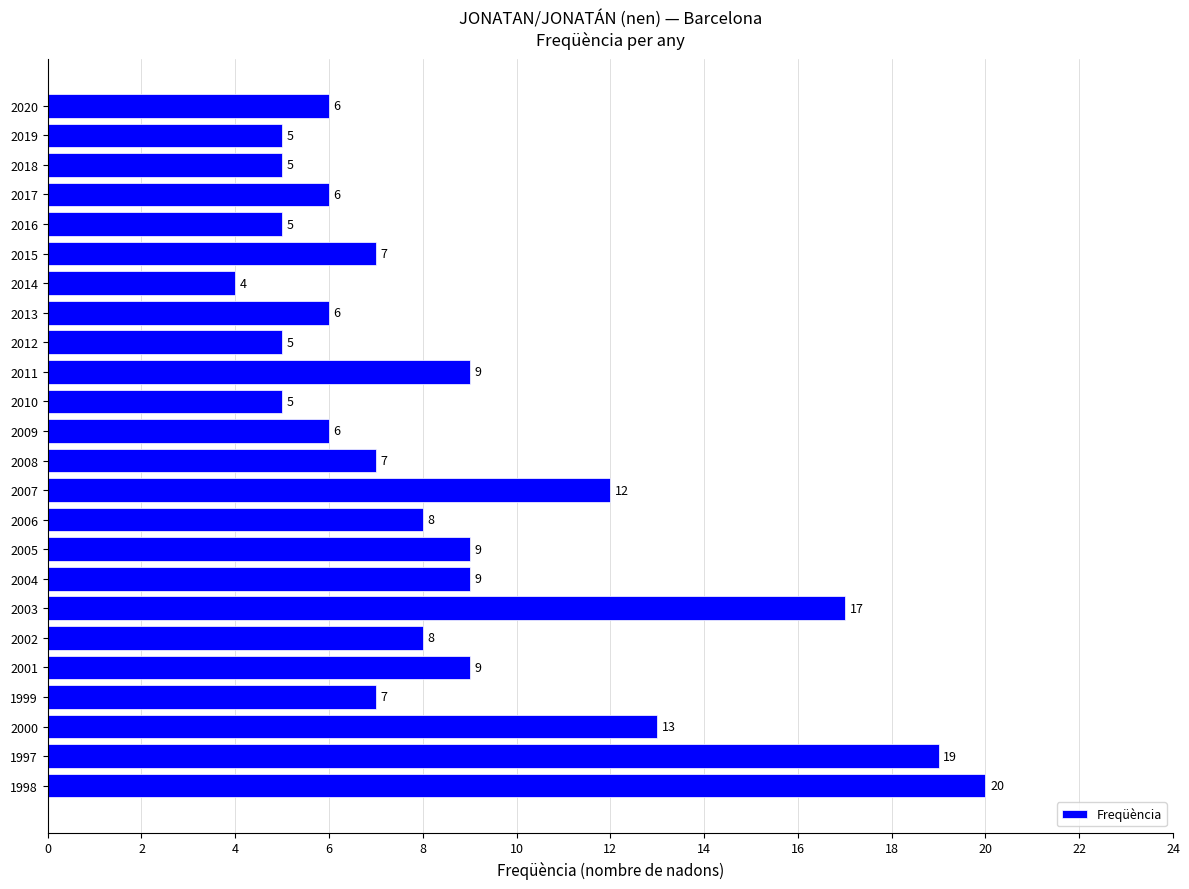

Reading bottom to top, extract all data points from this chart.

1998=20	1997=19	2000=13	1999=7	2001=9	2002=8	2003=17	2004=9	2005=9	2006=8	2007=12	2008=7	2009=6	2010=5	2011=9	2012=5	2013=6	2014=4	2015=7	2016=5	2017=6	2018=5	2019=5	2020=6